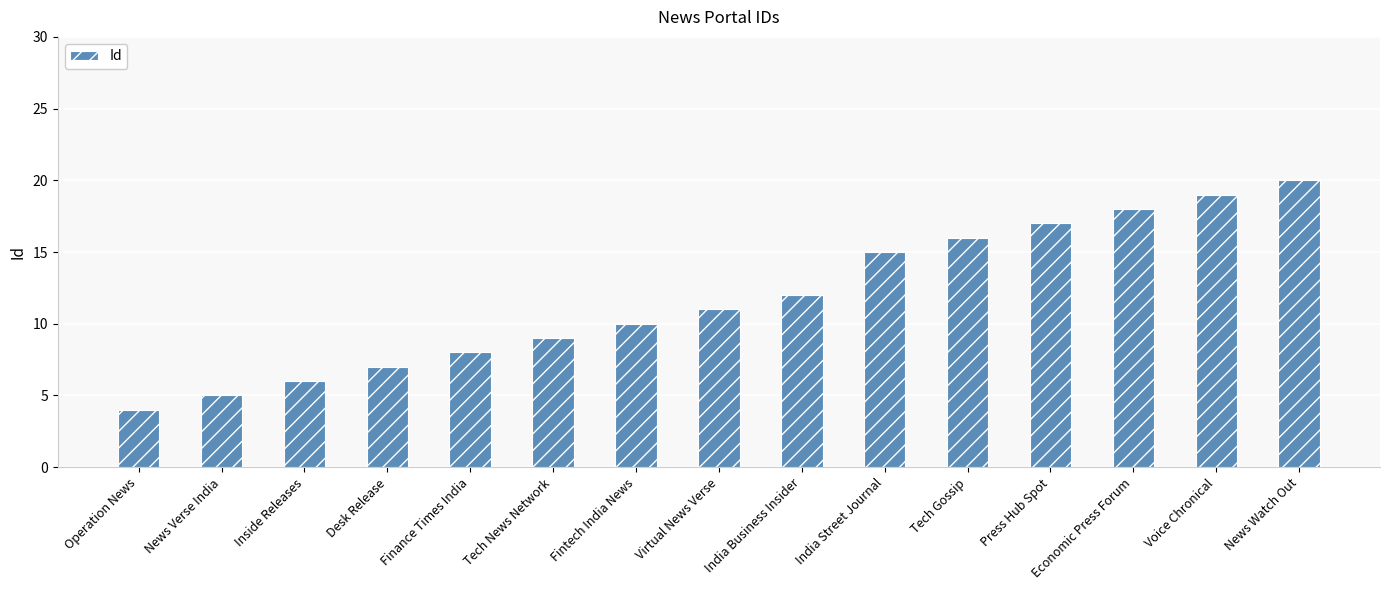

How many data points are less than 11?

7